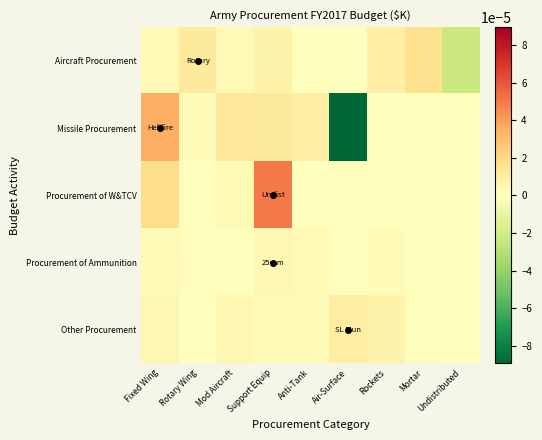

Which series has the largest total across all categories?

Procurement of W&TCV